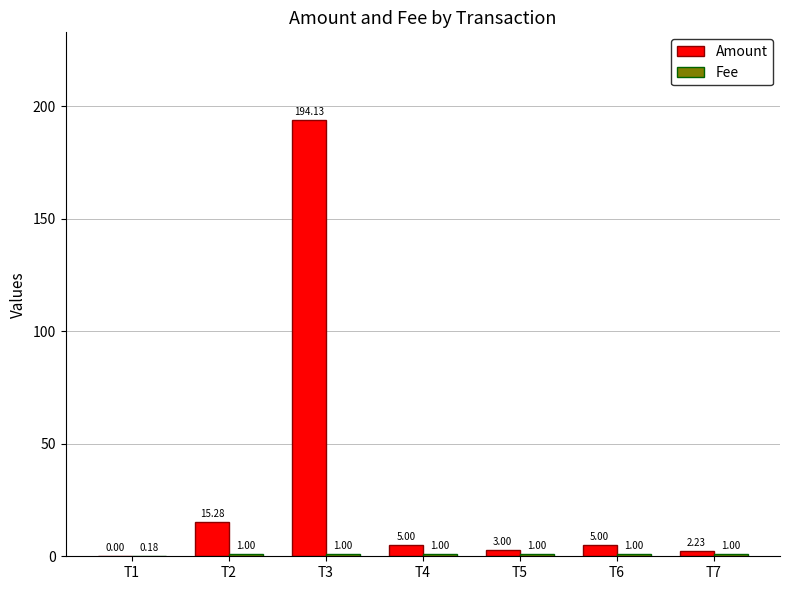

How many groups of bars are there?

7